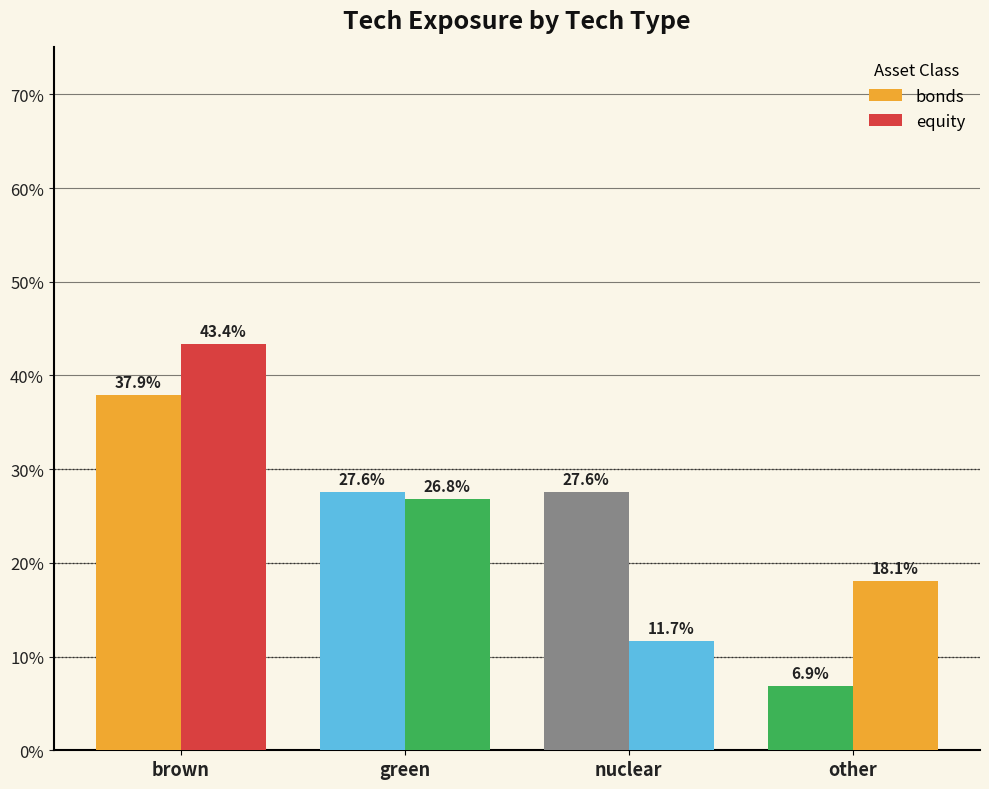

How many bonds values are between 0 and 1?

4